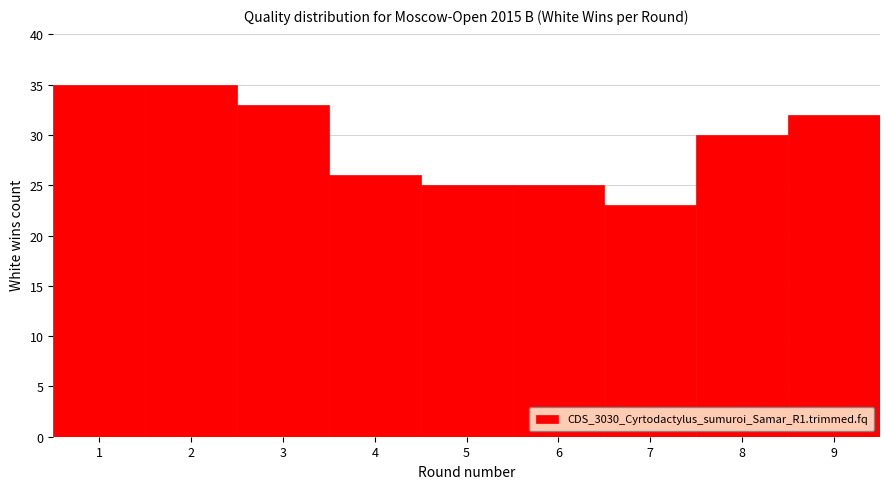

Reading left to right, extract all data points from this chart.

35	35	33	26	25	25	23	30	32